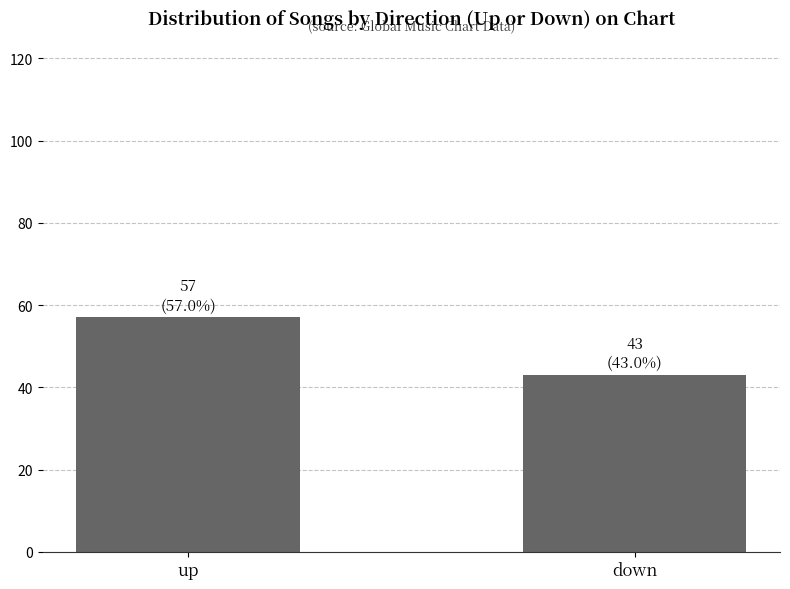

What value does the data have at up, to the nearest 10?

60